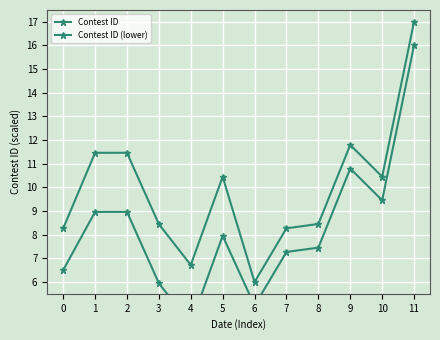

Does the chart display data point markers on the line(s)?

Yes